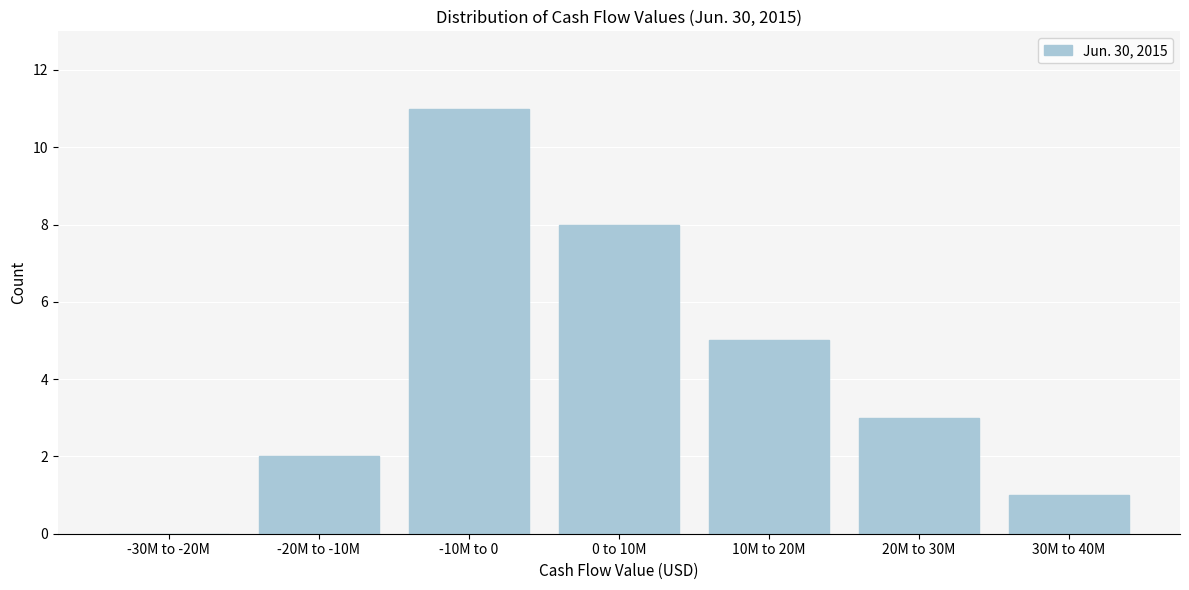

Reading left to right, transcribe all the data shown in this chart.

-30M to -20M=0	-20M to -10M=2	-10M to 0=11	0 to 10M=8	10M to 20M=5	20M to 30M=3	30M to 40M=1